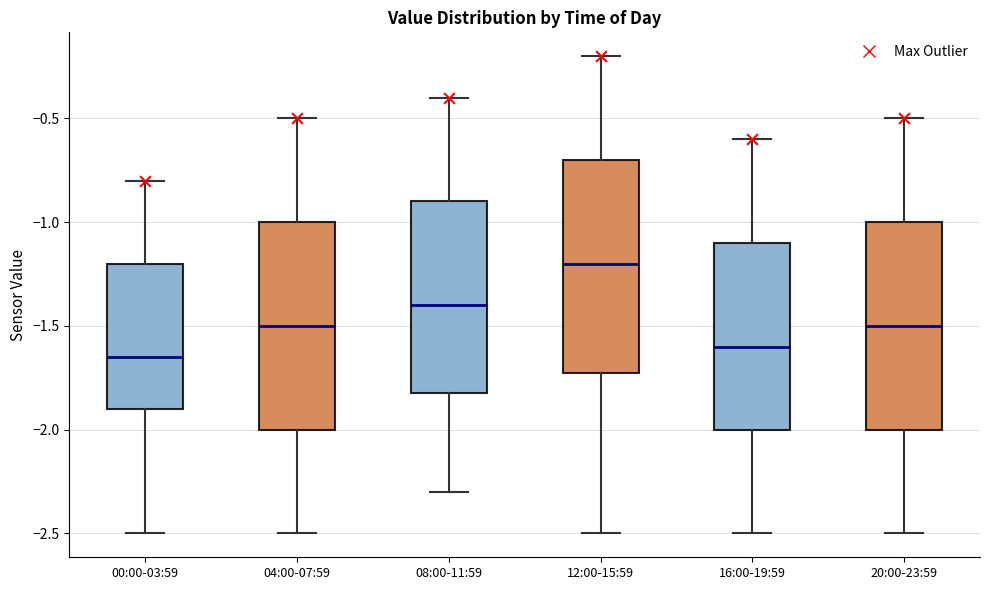

Where is the lower edge of the box for 16:00-19:59 on the y-axis? The values are not printed on the chart, so give them approximately, as read against the axis.

-2.00